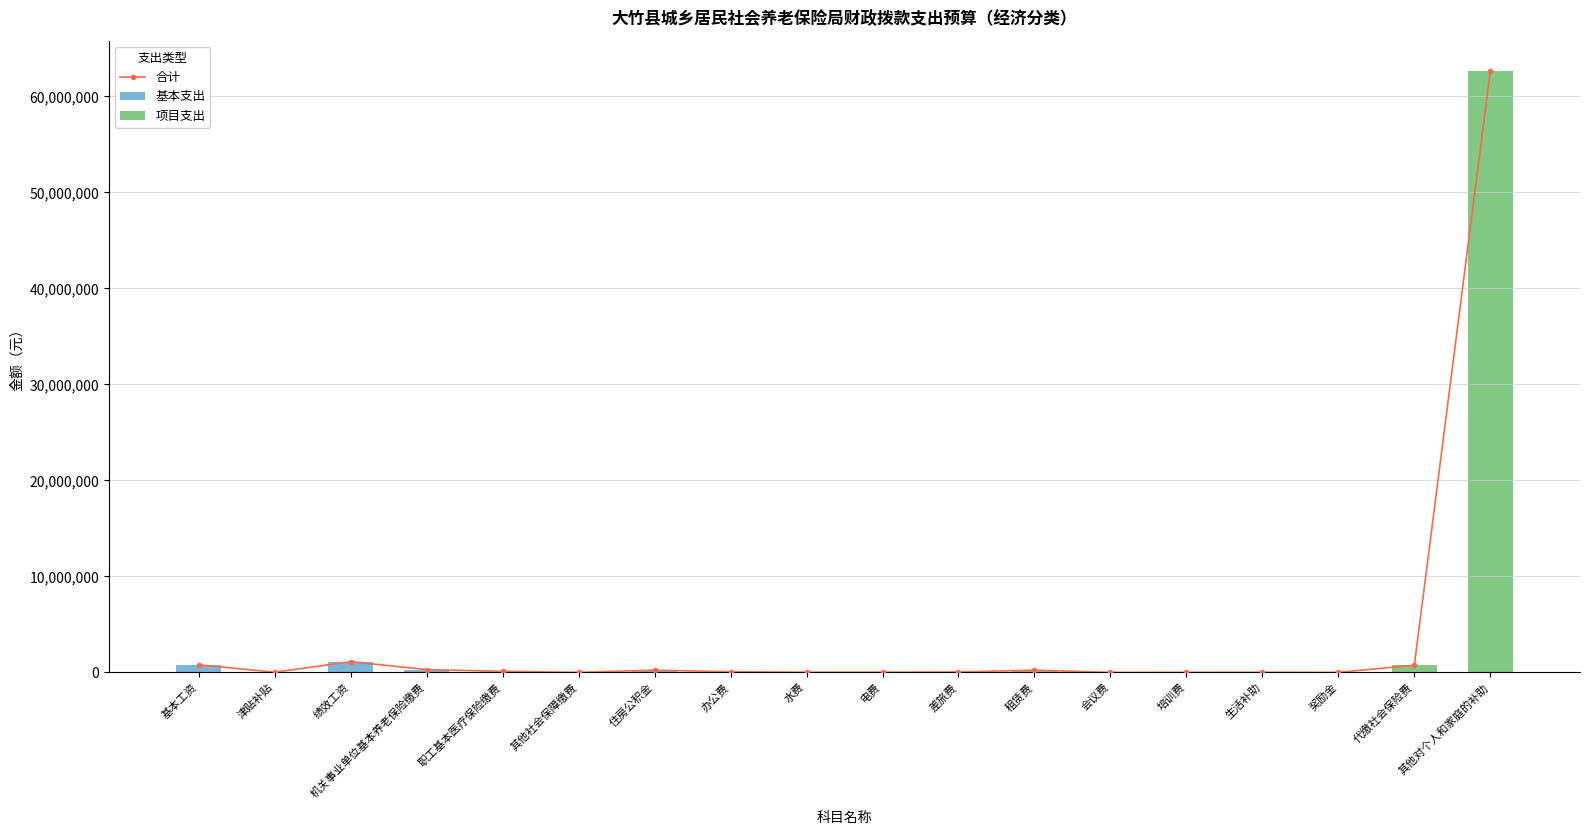

What is the difference between the 基本支出 values at 培训费 and 差旅费?

40000